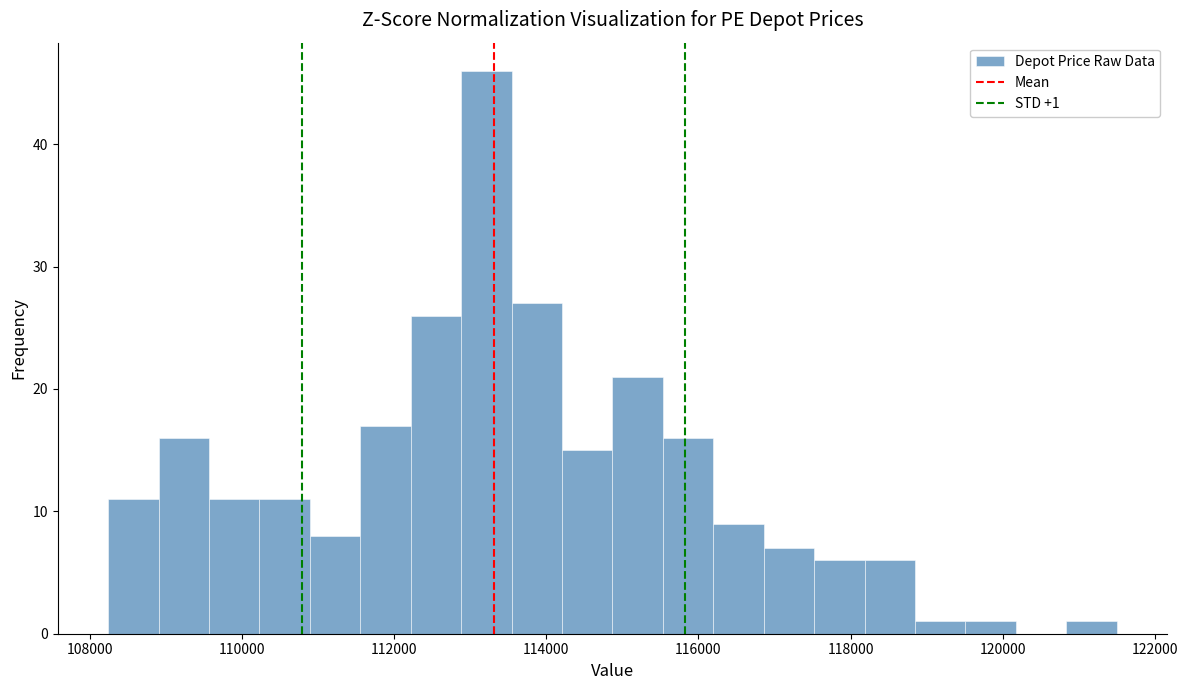

Read against the x-axis, roughly where is the centre of the tallest bar?

113200